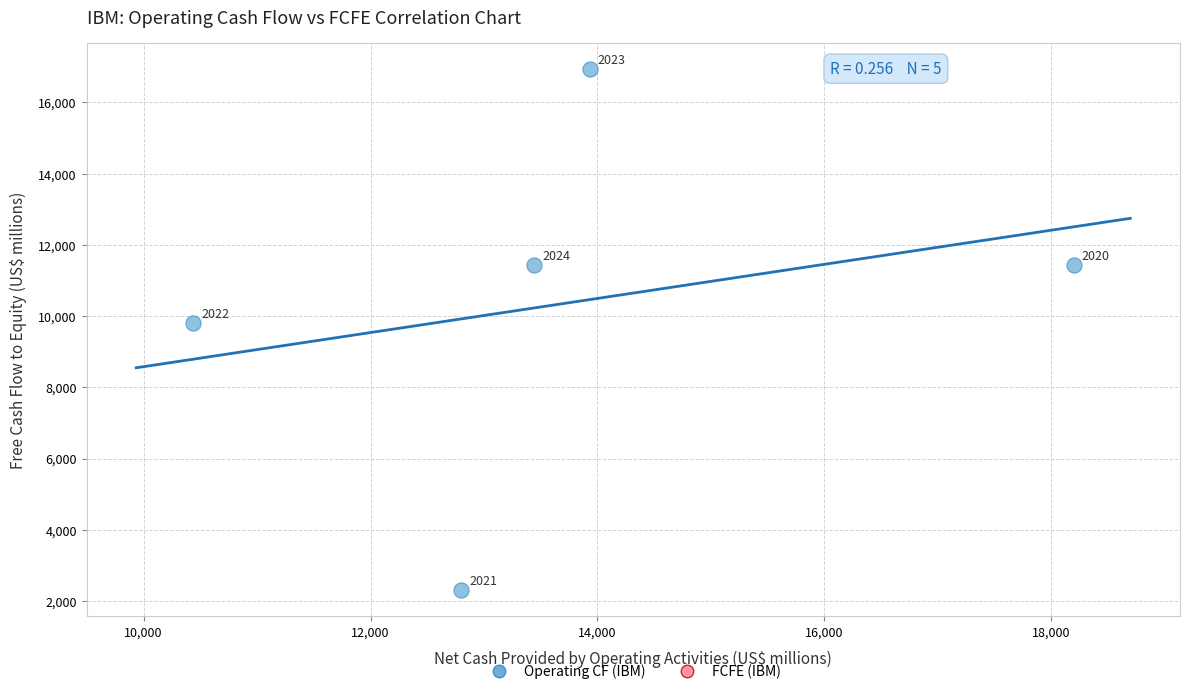

What Y value in the scatter plot is closest to 9619?

9795